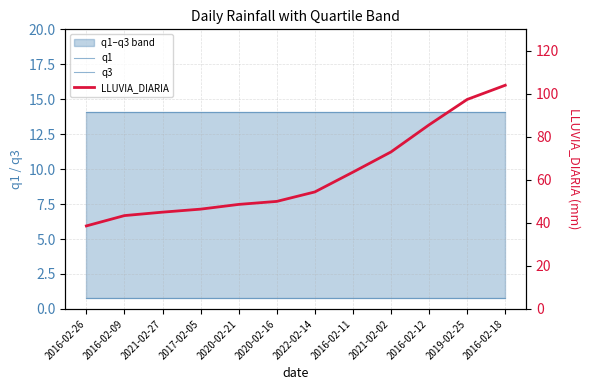

Is the value of q1 at 2017-02-05 greater than the value of q3 at 2016-02-12?

No